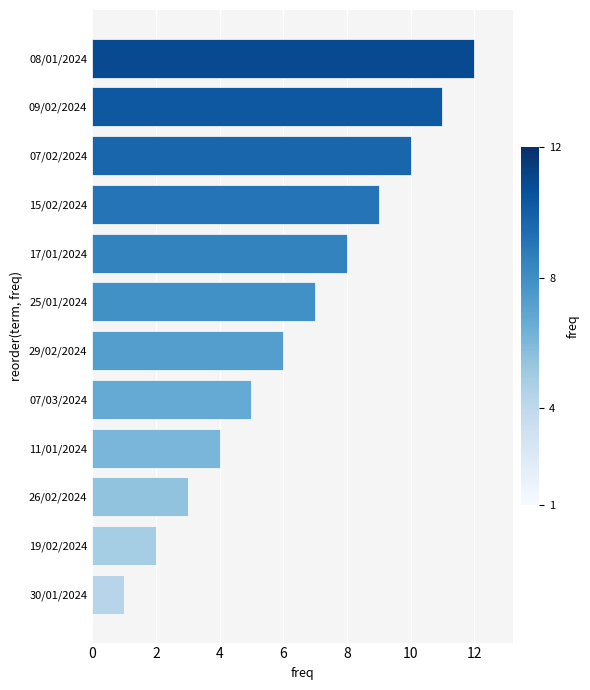

What is the sum of all values?

78